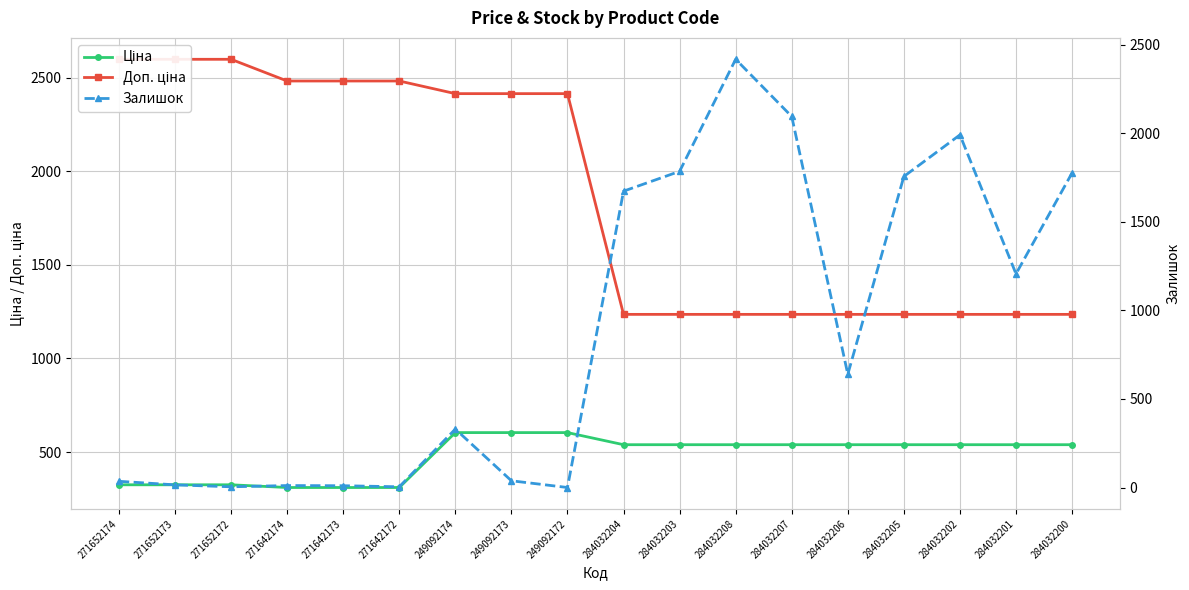

After their last crossing, which series has the higher values: Залишок or Доп. ціна?

Залишок